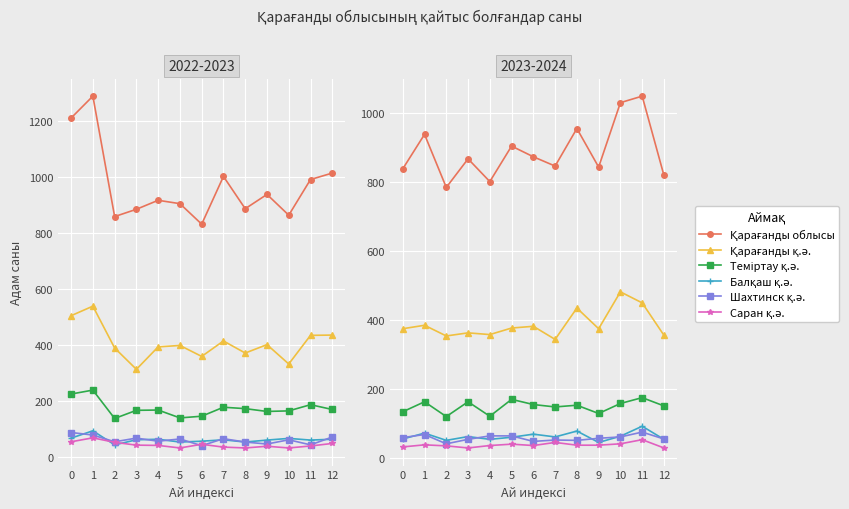

True or false: Теміртау қ.ә. and Балқаш қ.ә. cross at least once.

False